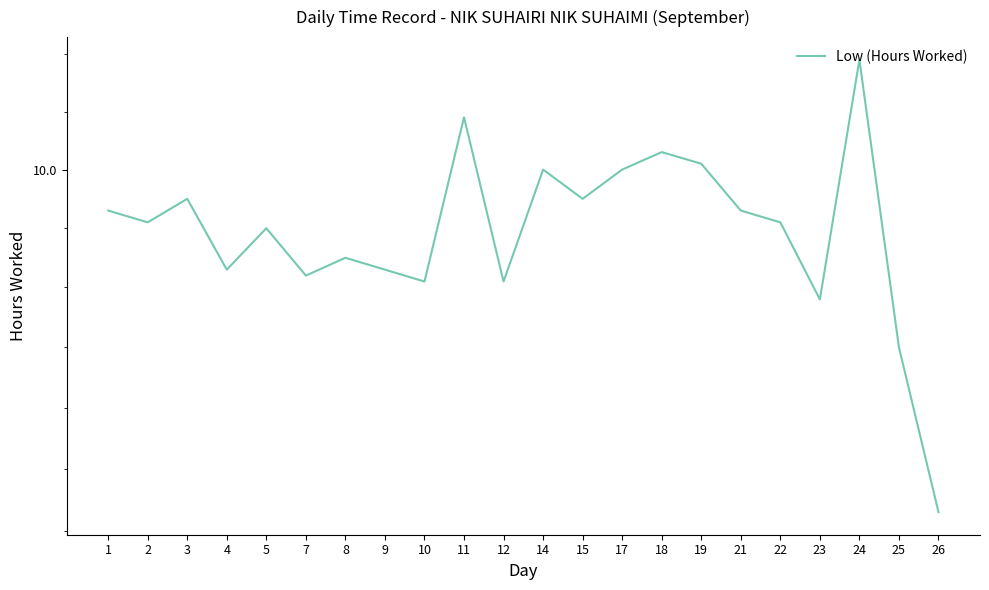

List the labels in order of value, largest first.

24, 11, 18, 19, 14, 17, 3, 15, 1, 21, 2, 22, 5, 8, 4, 9, 7, 10, 12, 23, 25, 26